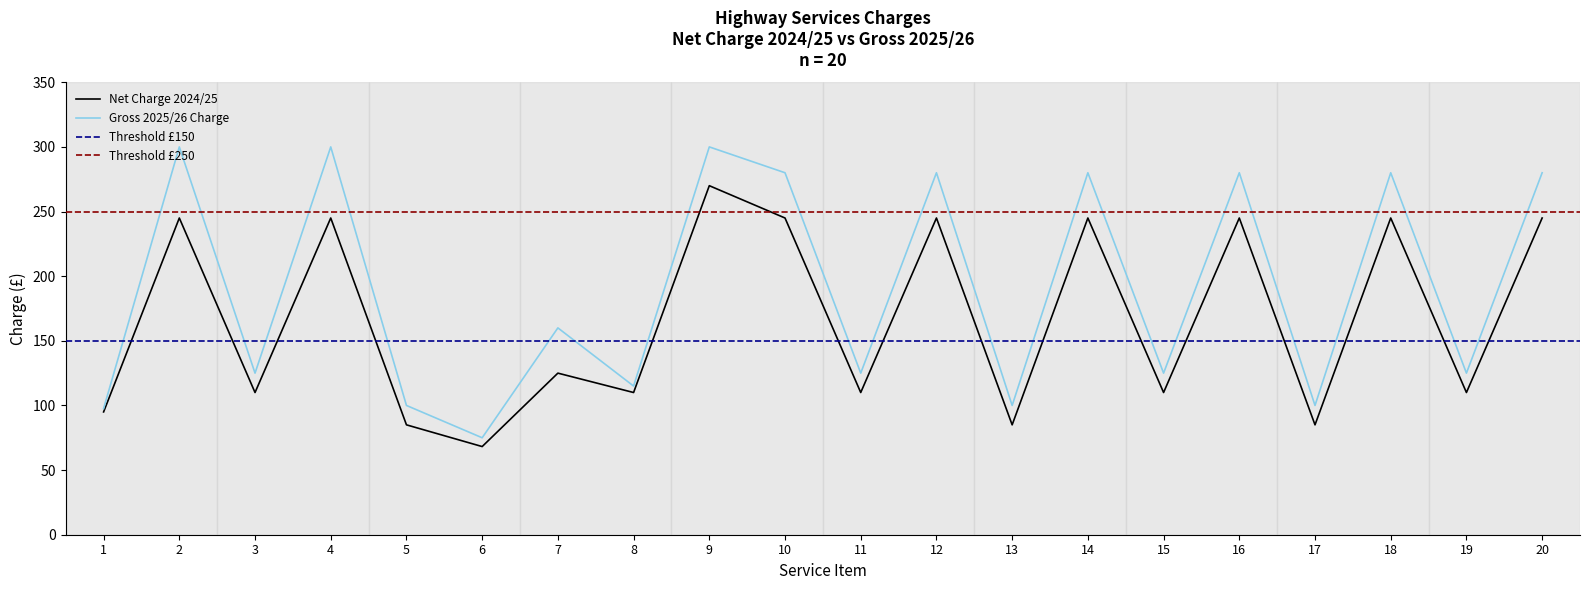

At which category does Gross 2025/26 Charge reach its first local peak?

2